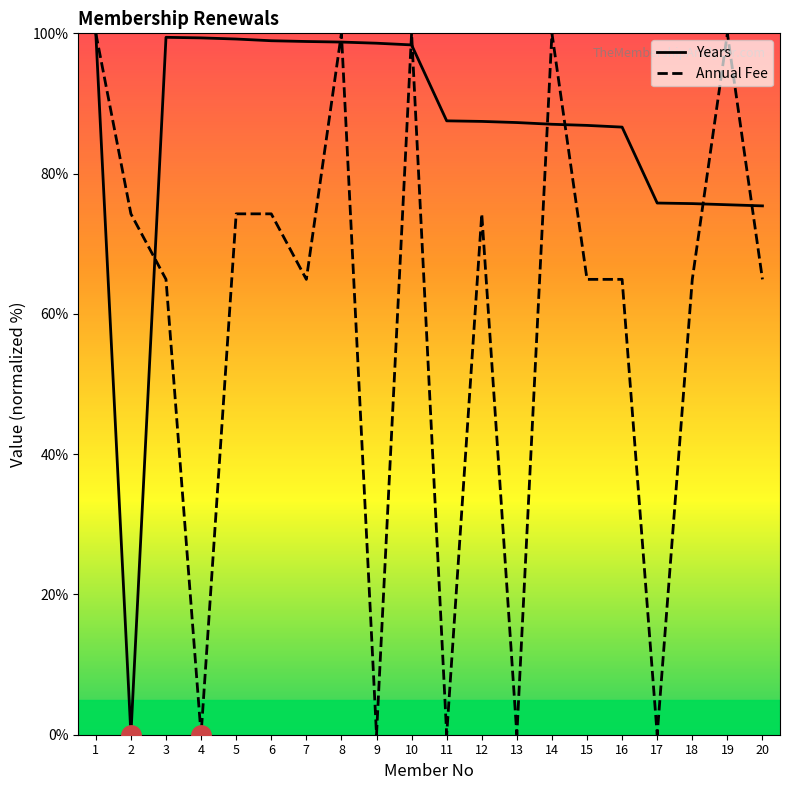

Is this an area chart (filled region under the line)?

No